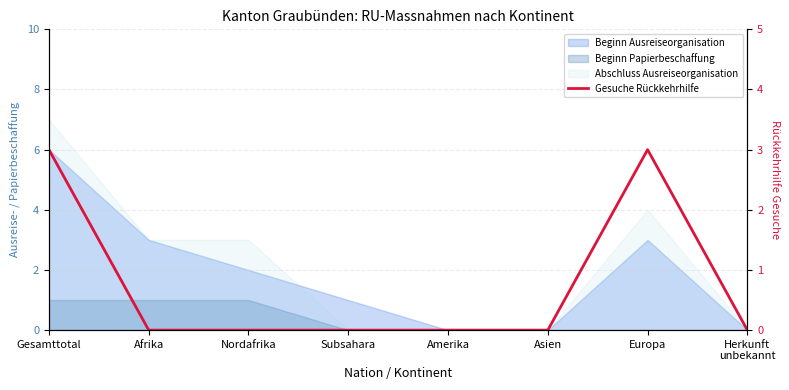

List the labels in order of value, largest first.

Gesamttotal, Europa, Afrika, Nordafrika, Subsahara, Amerika, Asien, Herkunft
unbekannt